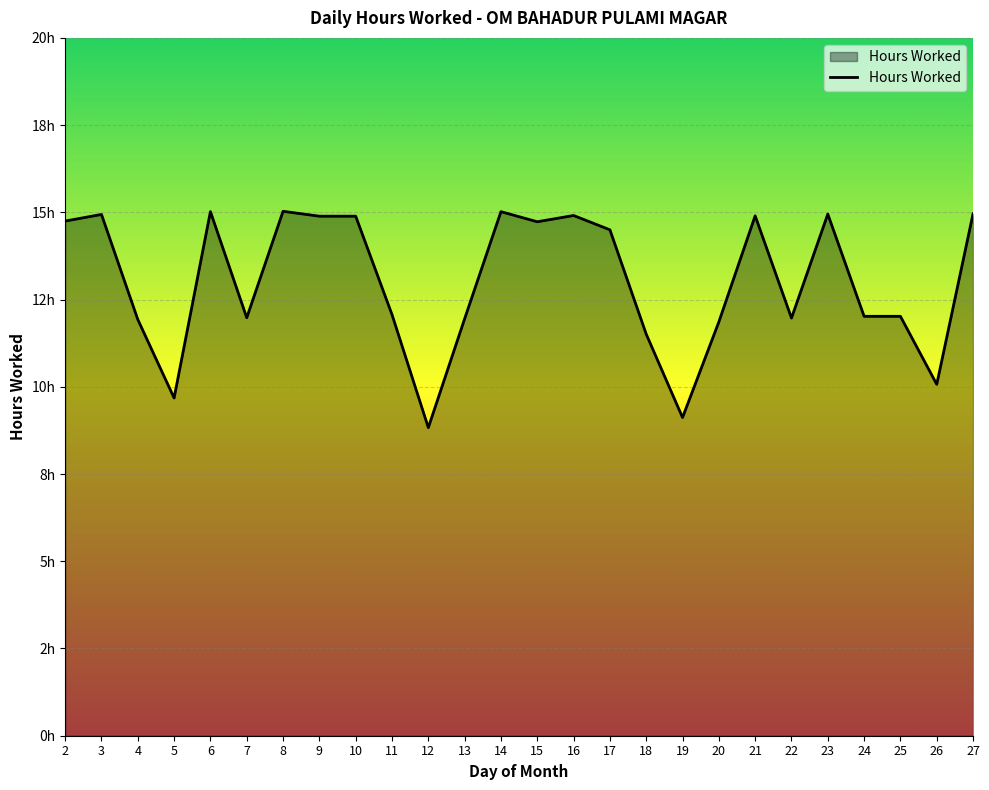

Is this an area chart (filled region under the line)?

Yes